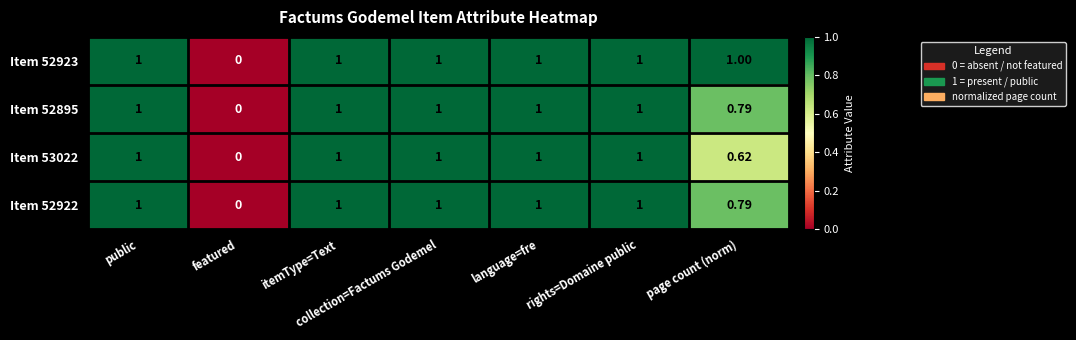

At which label does Item 52895 reach its minimum?

featured